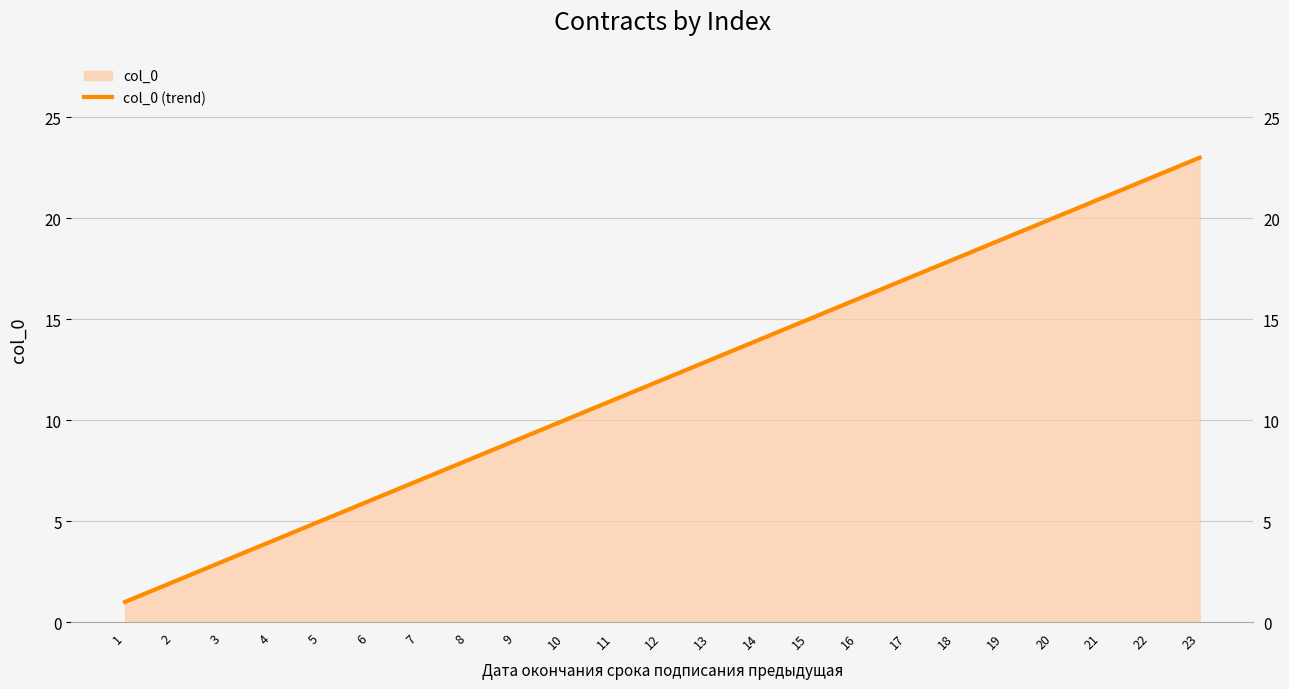

What is the change in value from 2 to 10?

+8